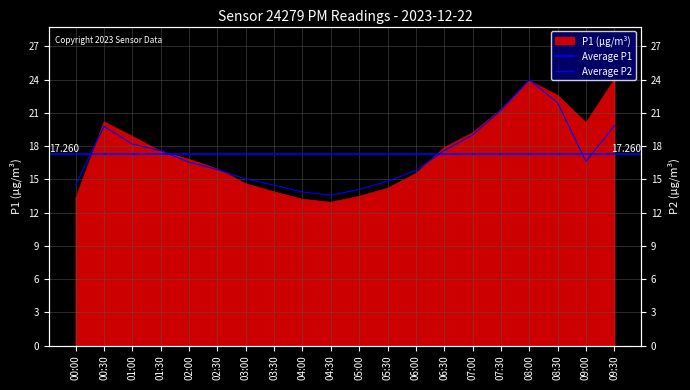

How many categories are shown in the chart?

20